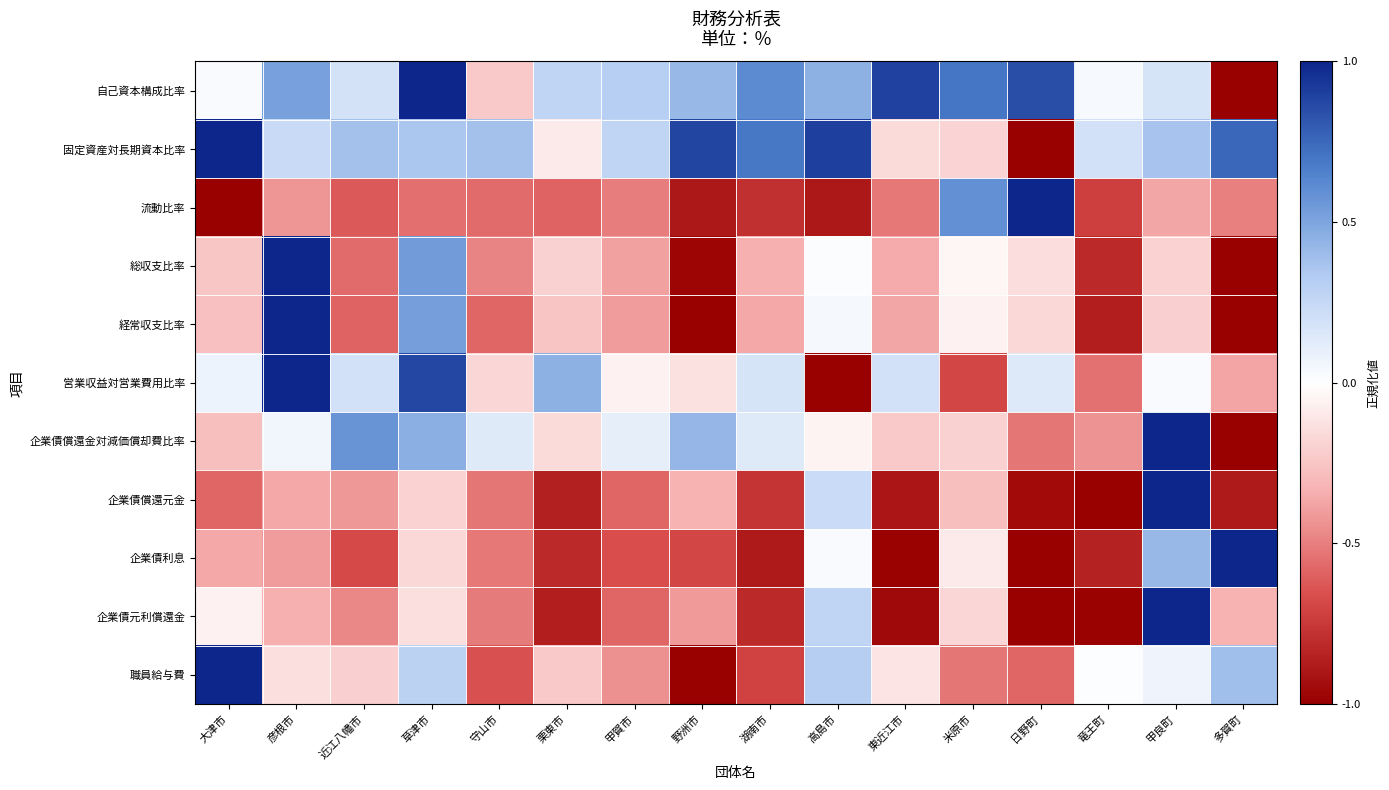

Reading left to right, transcribe all the data shown in this chart.

自己資本構成比率: 大津市=0.0	彦根市=0.5	近江八幡市=0.2	草津市=1.0	守山市=-0.2	栗東市=0.3	甲賀市=0.3	野洲市=0.4	湖南市=0.6	高島市=0.4	東近江市=0.9	米原市=0.7	日野町=0.8	竜王町=0.0	甲良町=0.2	多賀町=-1.0
固定資産対長期資本比率: 大津市=1.0	彦根市=0.2	近江八幡市=0.4	草津市=0.4	守山市=0.4	栗東市=-0.1	甲賀市=0.3	野洲市=0.9	湖南市=0.7	高島市=0.9	東近江市=-0.2	米原市=-0.2	日野町=-1.0	竜王町=0.2	甲良町=0.4	多賀町=0.8
流動比率: 大津市=-1.0	彦根市=-0.4	近江八幡市=-0.6	草津市=-0.6	守山市=-0.6	栗東市=-0.6	甲賀市=-0.5	野洲市=-0.9	湖南市=-0.8	高島市=-0.9	東近江市=-0.5	米原市=0.6	日野町=1.0	竜王町=-0.7	甲良町=-0.4	多賀町=-0.5
総収支比率: 大津市=-0.2	彦根市=1.0	近江八幡市=-0.6	草津市=0.5	守山市=-0.5	栗東市=-0.2	甲賀市=-0.4	野洲市=-1.0	湖南市=-0.3	高島市=0.0	東近江市=-0.4	米原市=-0.0	日野町=-0.1	竜王町=-0.8	甲良町=-0.2	多賀町=-1.0
経常収支比率: 大津市=-0.3	彦根市=1.0	近江八幡市=-0.6	草津市=0.5	守山市=-0.6	栗東市=-0.3	甲賀市=-0.4	野洲市=-1.0	湖南市=-0.4	高島市=0.0	東近江市=-0.4	米原市=-0.1	日野町=-0.2	竜王町=-0.9	甲良町=-0.2	多賀町=-1.0
営業収益対営業費用比率: 大津市=0.1	彦根市=1.0	近江八幡市=0.2	草津市=0.9	守山市=-0.2	栗東市=0.4	甲賀市=-0.1	野洲市=-0.1	湖南市=0.2	高島市=-1.0	東近江市=0.2	米原市=-0.7	日野町=0.1	竜王町=-0.5	甲良町=0.0	多賀町=-0.4
企業債償還金対減価償却費比率: 大津市=-0.3	彦根市=0.1	近江八幡市=0.6	草津市=0.5	守山市=0.1	栗東市=-0.2	甲賀市=0.1	野洲市=0.4	湖南市=0.1	高島市=-0.1	東近江市=-0.2	米原市=-0.2	日野町=-0.5	竜王町=-0.4	甲良町=1.0	多賀町=-1.0
企業債償還元金: 大津市=-0.6	彦根市=-0.4	近江八幡市=-0.4	草津市=-0.2	守山市=-0.5	栗東市=-0.9	甲賀市=-0.6	野洲市=-0.3	湖南市=-0.8	高島市=0.2	東近江市=-0.9	米原市=-0.3	日野町=-0.9	竜王町=-1.0	甲良町=1.0	多賀町=-0.9
企業債利息: 大津市=-0.4	彦根市=-0.4	近江八幡市=-0.7	草津市=-0.2	守山市=-0.5	栗東市=-0.8	甲賀市=-0.7	野洲市=-0.7	湖南市=-0.9	高島市=0.0	東近江市=-1.0	米原市=-0.1	日野町=-1.0	竜王町=-0.8	甲良町=0.4	多賀町=1.0
企業債元利償還金: 大津市=-0.1	彦根市=-0.3	近江八幡市=-0.5	草津市=-0.1	守山市=-0.5	栗東市=-0.9	甲賀市=-0.6	野洲市=-0.4	湖南市=-0.8	高島市=0.3	東近江市=-1.0	米原市=-0.2	日野町=-1.0	竜王町=-1.0	甲良町=1.0	多賀町=-0.3
職員給与費: 大津市=1.0	彦根市=-0.1	近江八幡市=-0.2	草津市=0.3	守山市=-0.7	栗東市=-0.2	甲賀市=-0.4	野洲市=-1.0	湖南市=-0.7	高島市=0.3	東近江市=-0.1	米原市=-0.5	日野町=-0.6	竜王町=0.0	甲良町=0.1	多賀町=0.4